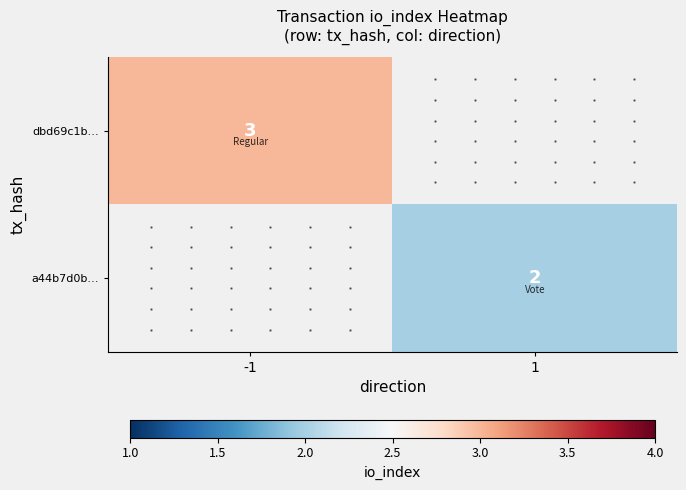

Is the value of a44b7d0b… at 1 greater than the value of dbd69c1b… at -1?

No